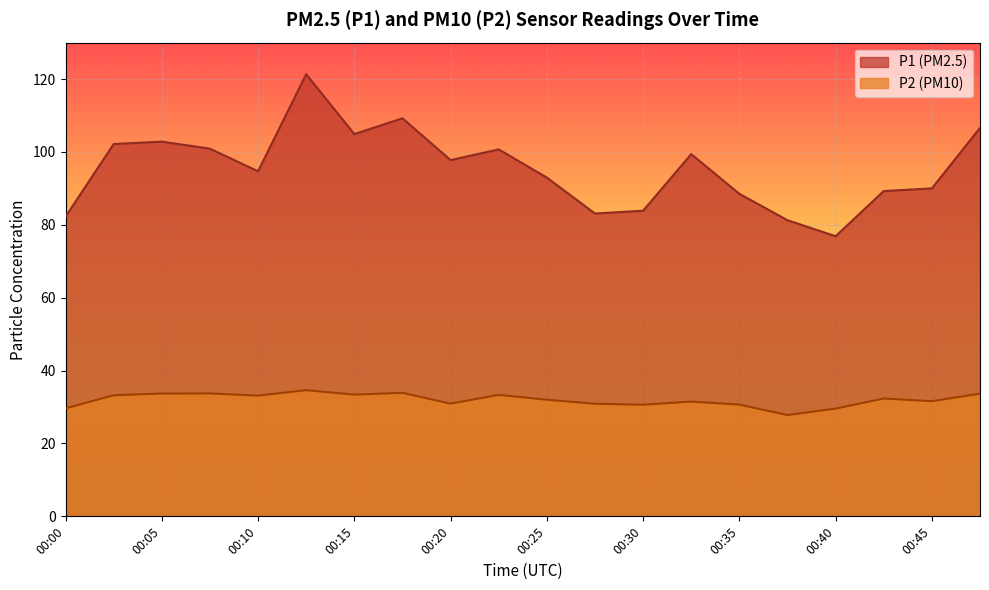

True or false: P1 has more than 2 interior local peaks.

True